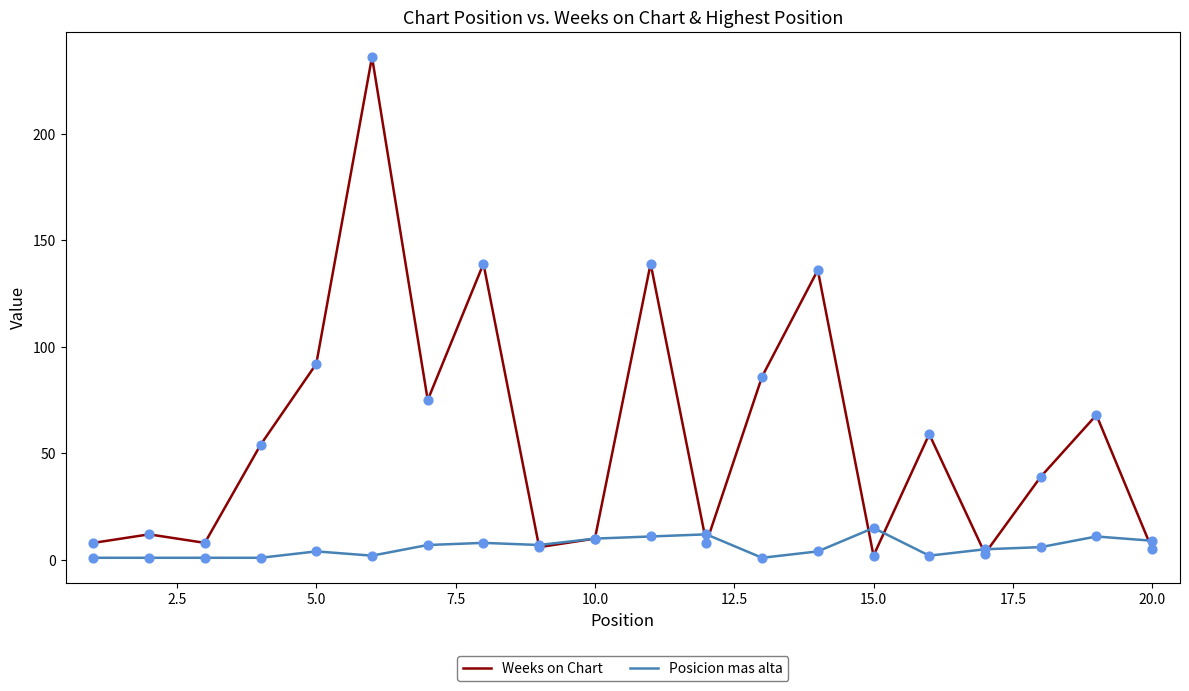

Which series has the widest spread of values?

Weeks on Chart